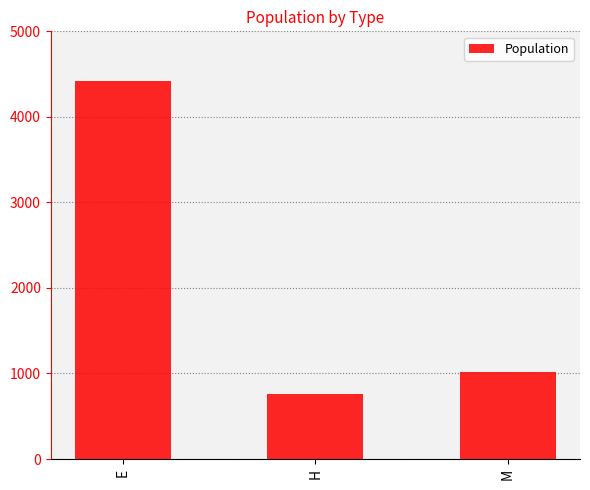

The chart shows a value of 319 at H. True or false?

False